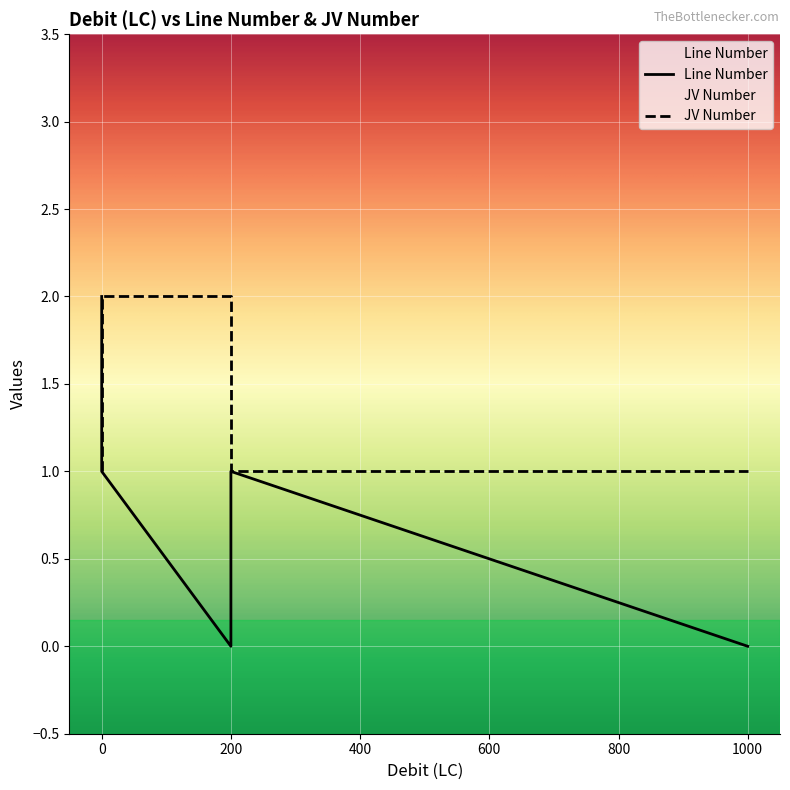

What is the average value of the Line Number series?

1